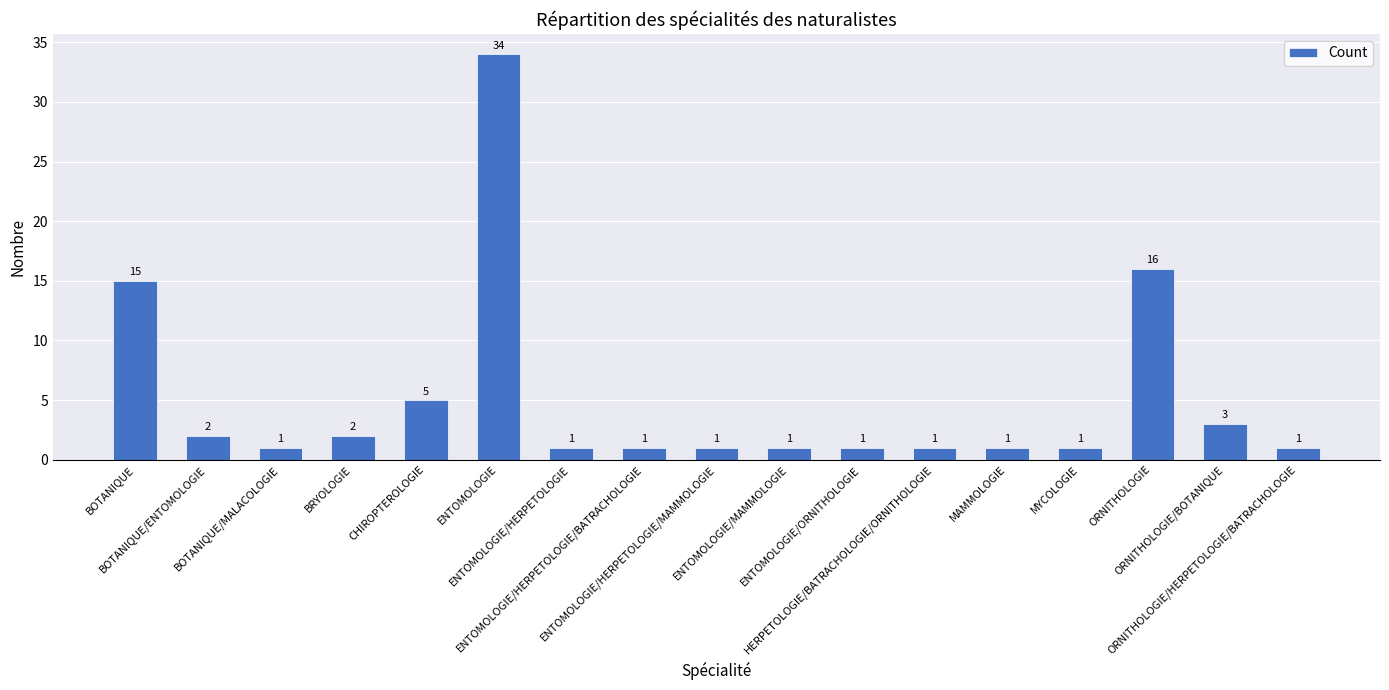

Read the value at MYCOLOGIE.

1